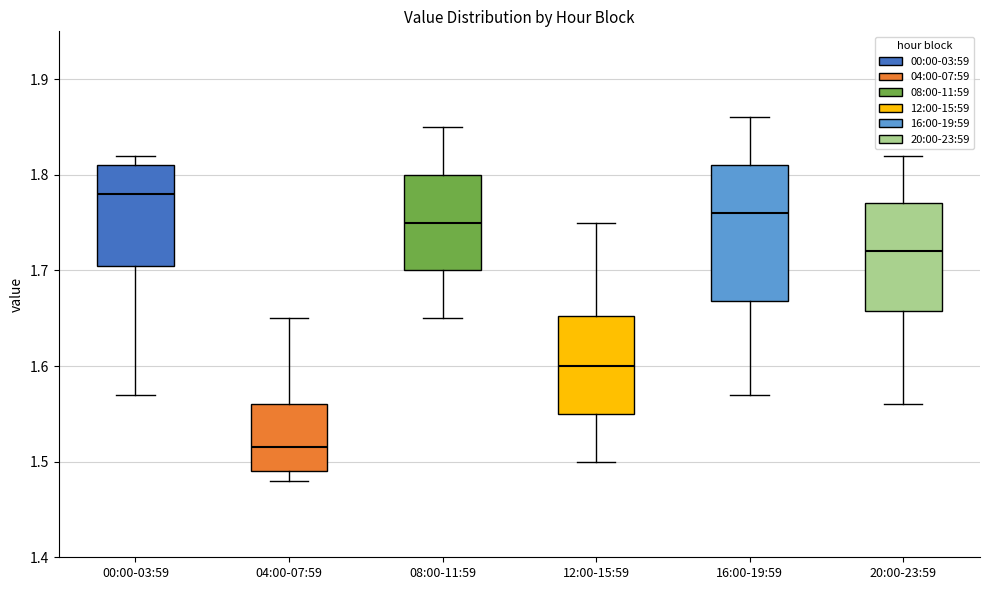

Reading left to right, read every box against the y-axis: the position of its median line, the range the box covers, and the ends of its whiskers. The values are not printed on the chart, so give them approximately, as read against the axis.

00:00-03:59: median 1.78, box 1.71 to 1.81, whiskers 1.57 to 1.82
04:00-07:59: median 1.52, box 1.49 to 1.56, whiskers 1.48 to 1.65
08:00-11:59: median 1.75, box 1.70 to 1.80, whiskers 1.65 to 1.85
12:00-15:59: median 1.60, box 1.55 to 1.65, whiskers 1.50 to 1.75
16:00-19:59: median 1.76, box 1.67 to 1.81, whiskers 1.57 to 1.86
20:00-23:59: median 1.72, box 1.66 to 1.77, whiskers 1.56 to 1.82